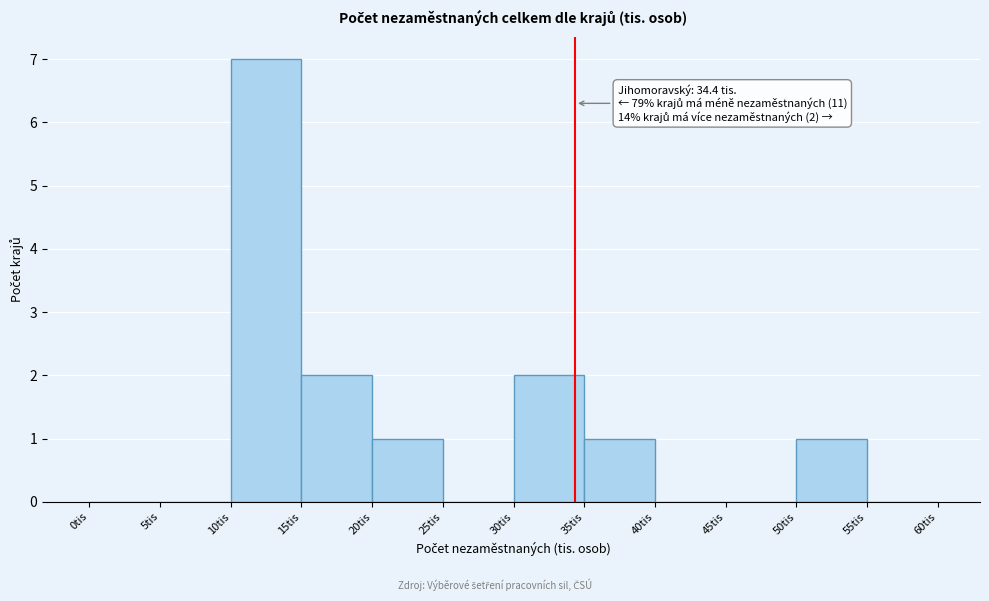

Which range on the x-axis has the tallest bar?

10 to 15